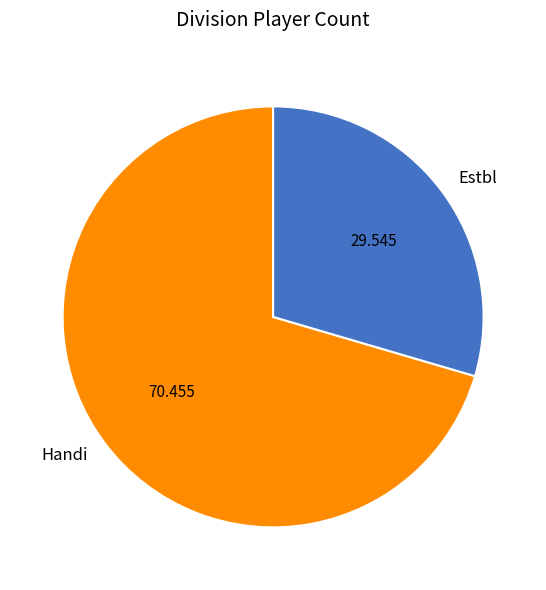

Which has a higher value, Estbl or Handi?

Handi